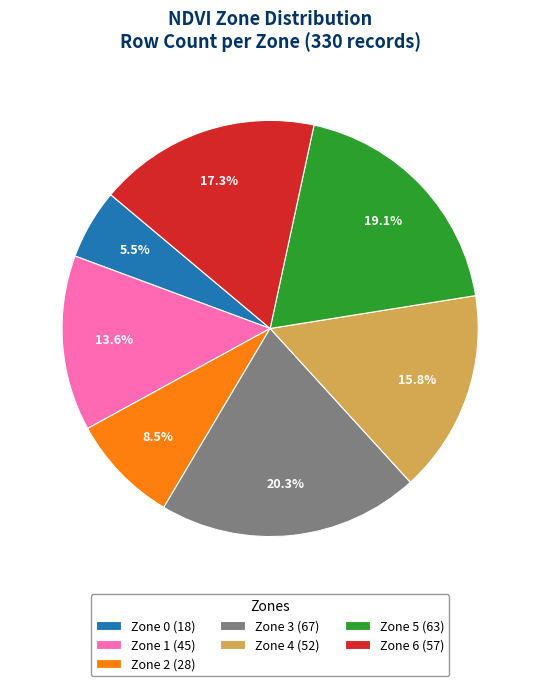

Approximately how many times larger is the value at Zone 2 compared to Zone 6?

0.5